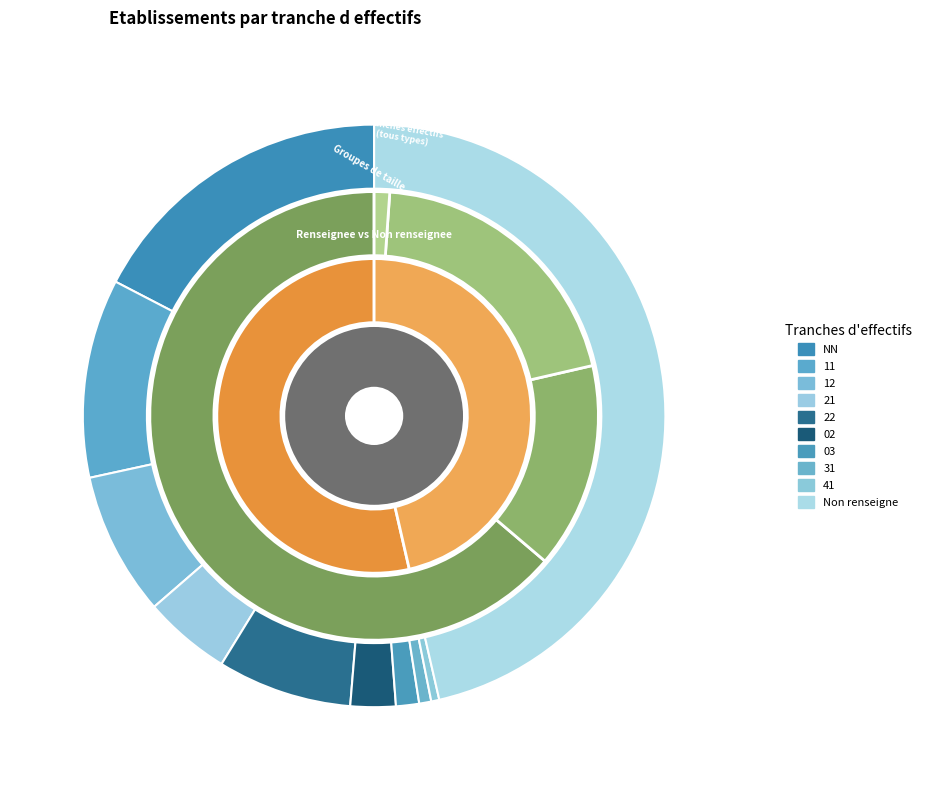

Is it true that 21 is 5% of the pie?

True